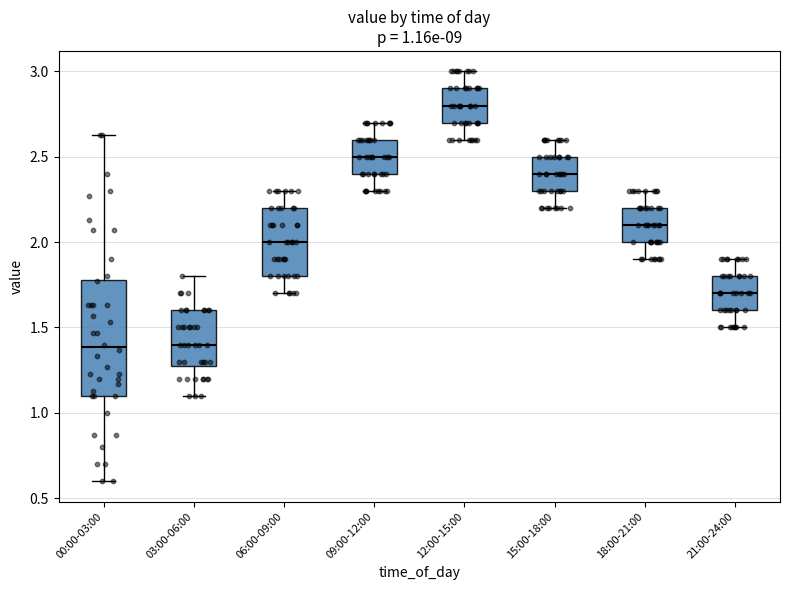

Which box is the tallest, from its lower edge to its upper edge?

00:00-03:00